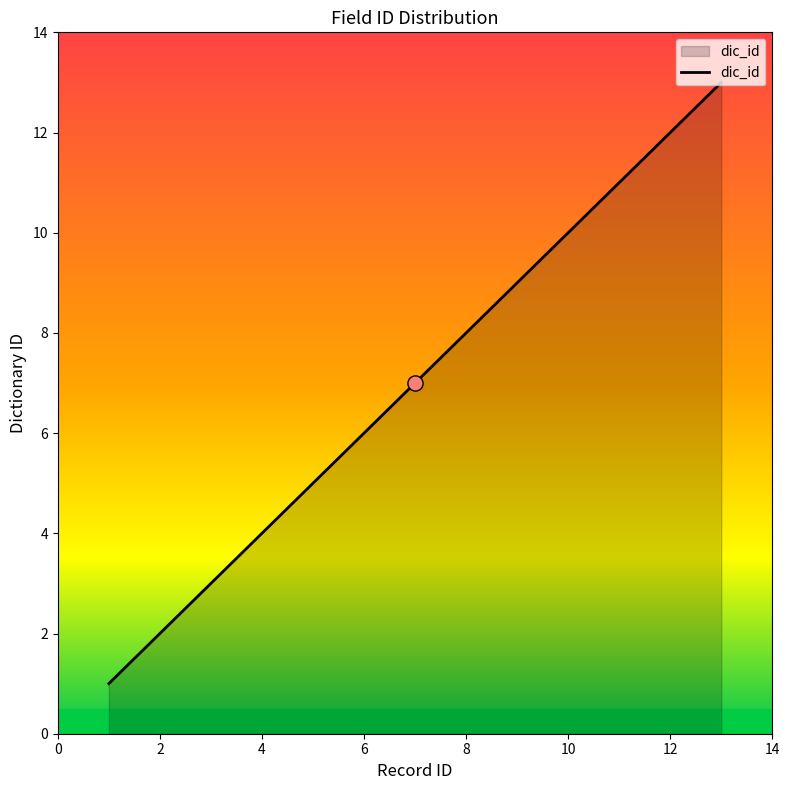

What is the difference between the maximum and minimum values?

12